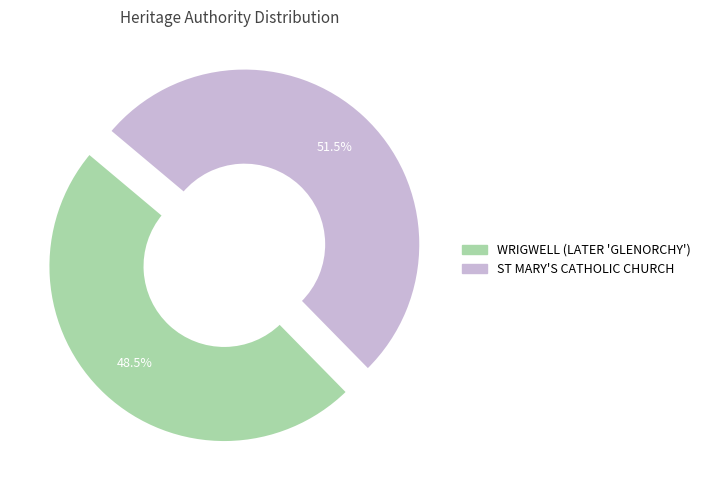

Rank the categories by value from highest to lowest.

ST MARY'S CATHOLIC CHURCH, WRIGWELL (LATER 'GLENORCHY')